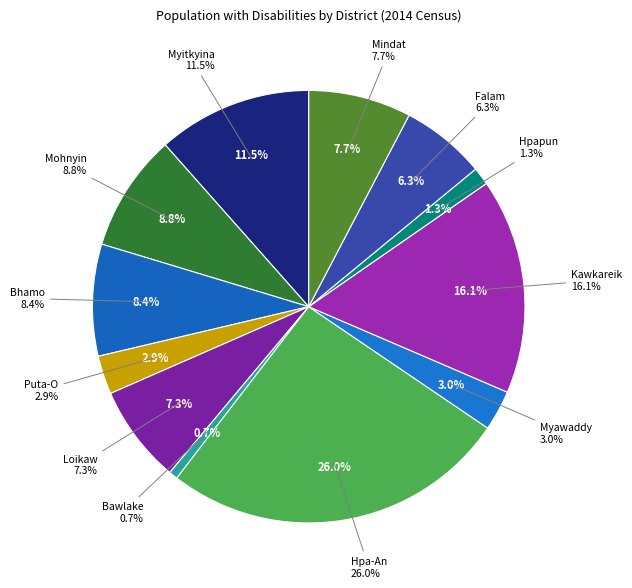

Does any single category account for the majority?

No